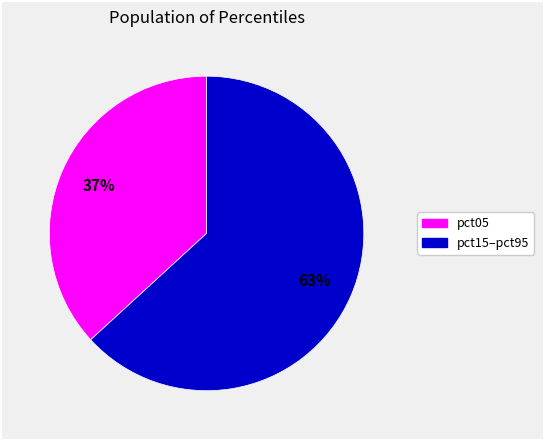

To the nearest percent, what is the average slice percentage?

50%